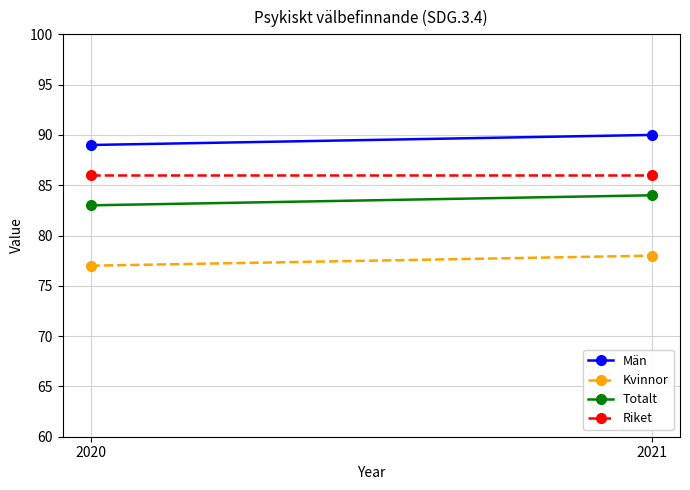

The Män series shows 89 at 2020. True or false?

True